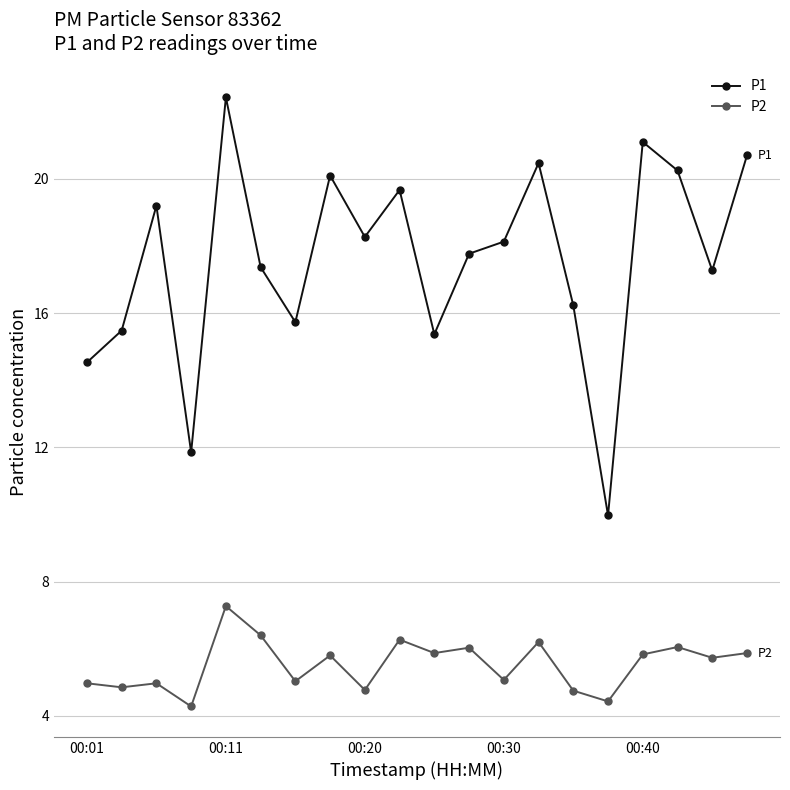

At how many categories does at least one series exceed 13?

18